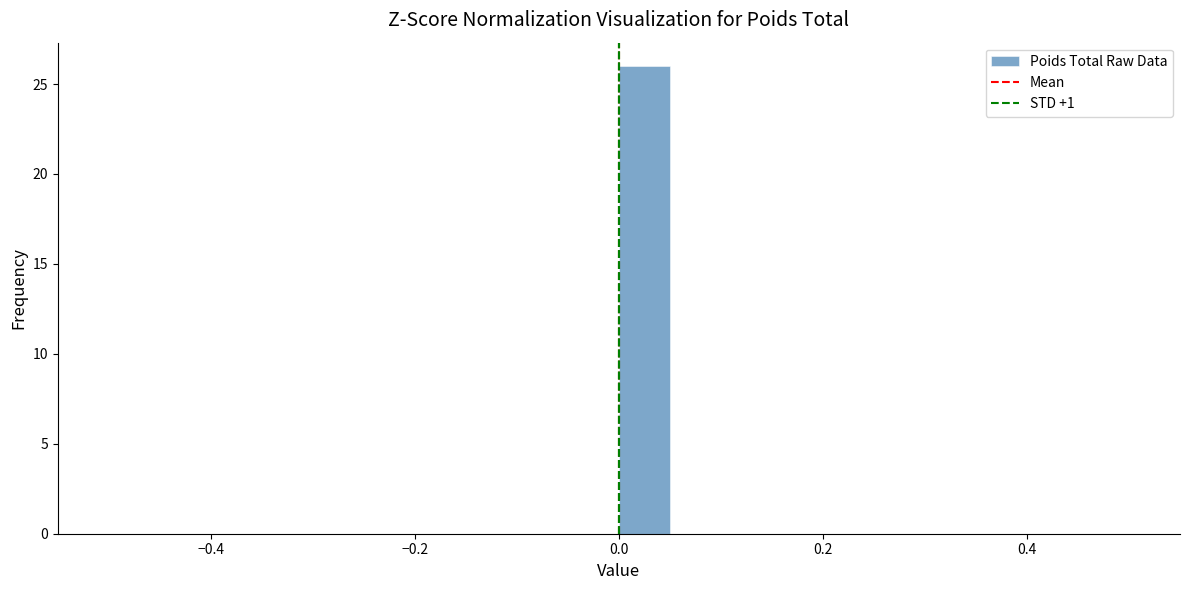

Around what value on the x-axis is the tallest bar? Give the approximate position of its centre, as read against the axis.

0.02